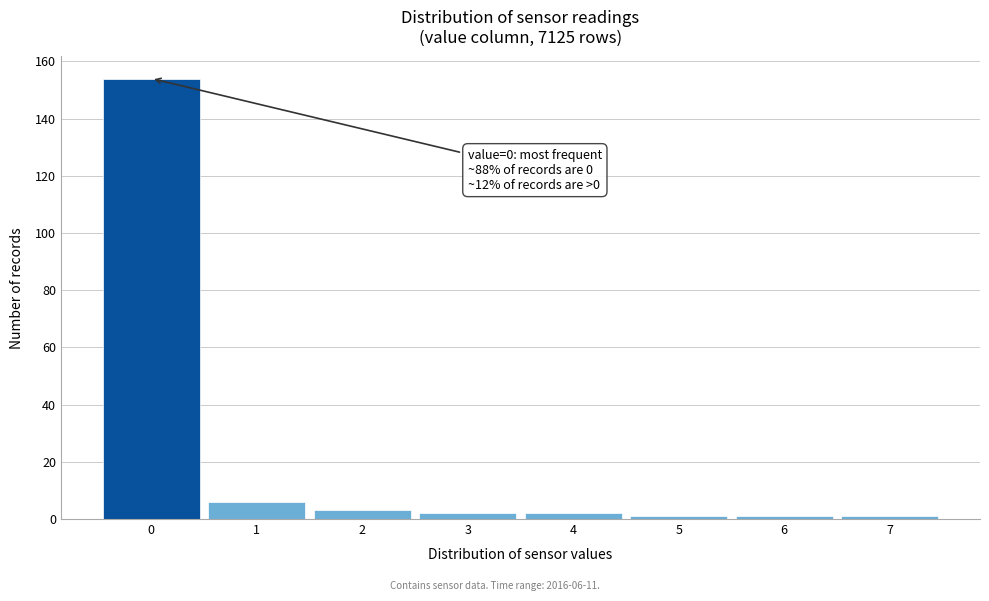

Which range on the x-axis has the tallest bar?

-0.5 to 0.5